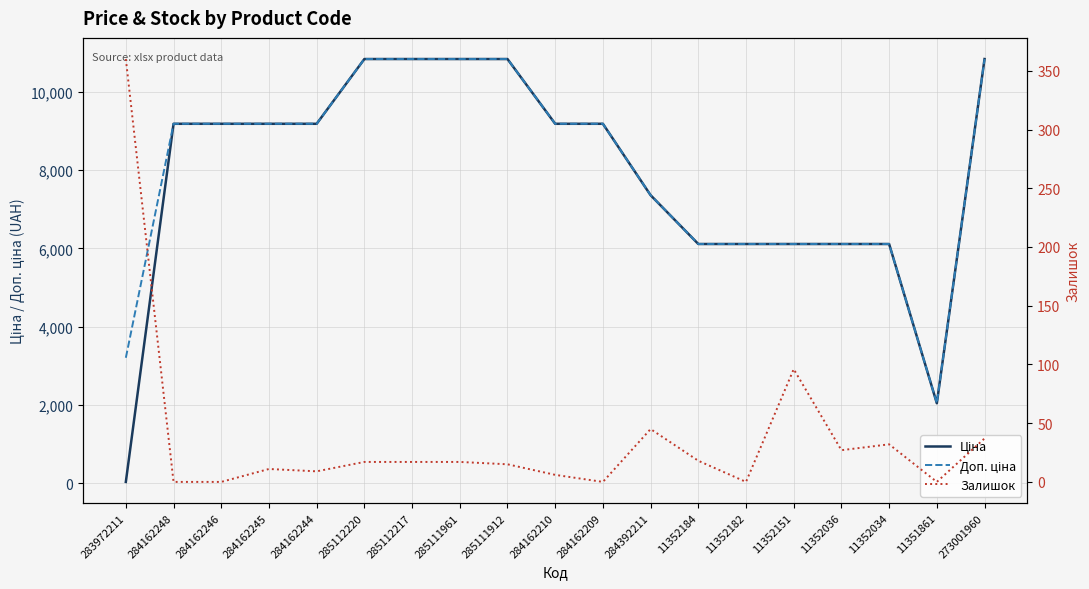

In Залишок, how many points are lower than both neighbors (excluding endpoints)?

5